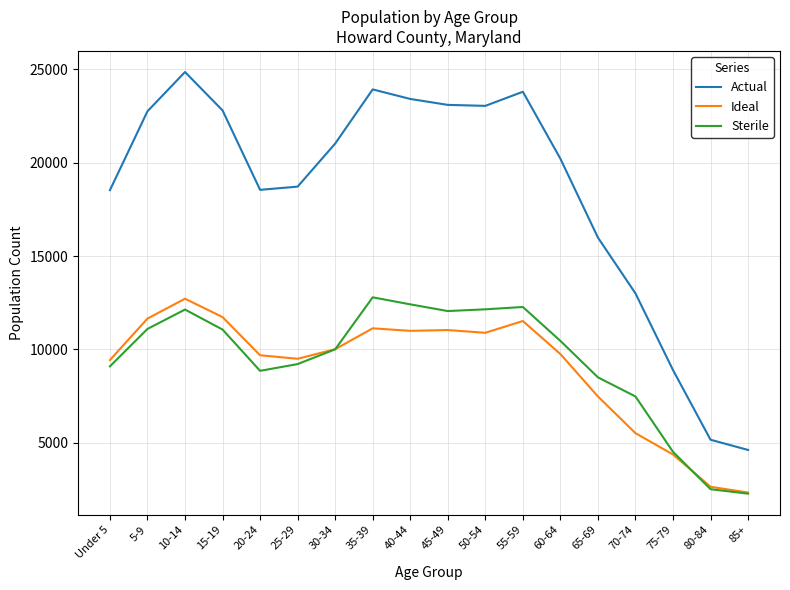

What is the sum of all Ideal values?

162416